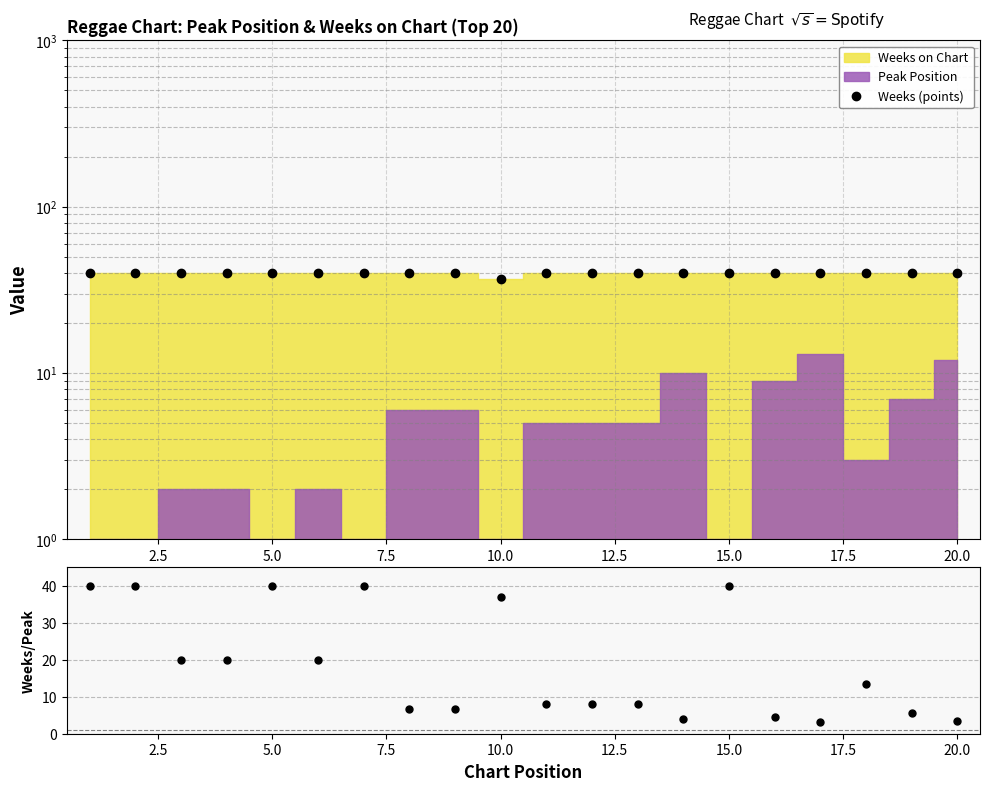

Is it true that Weeks/Peak equals 23.7 at 17?

False